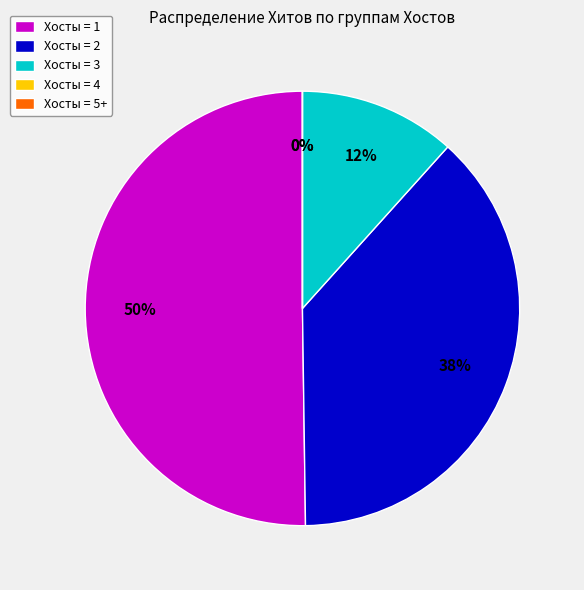

Is there a majority slice in this chart?

No